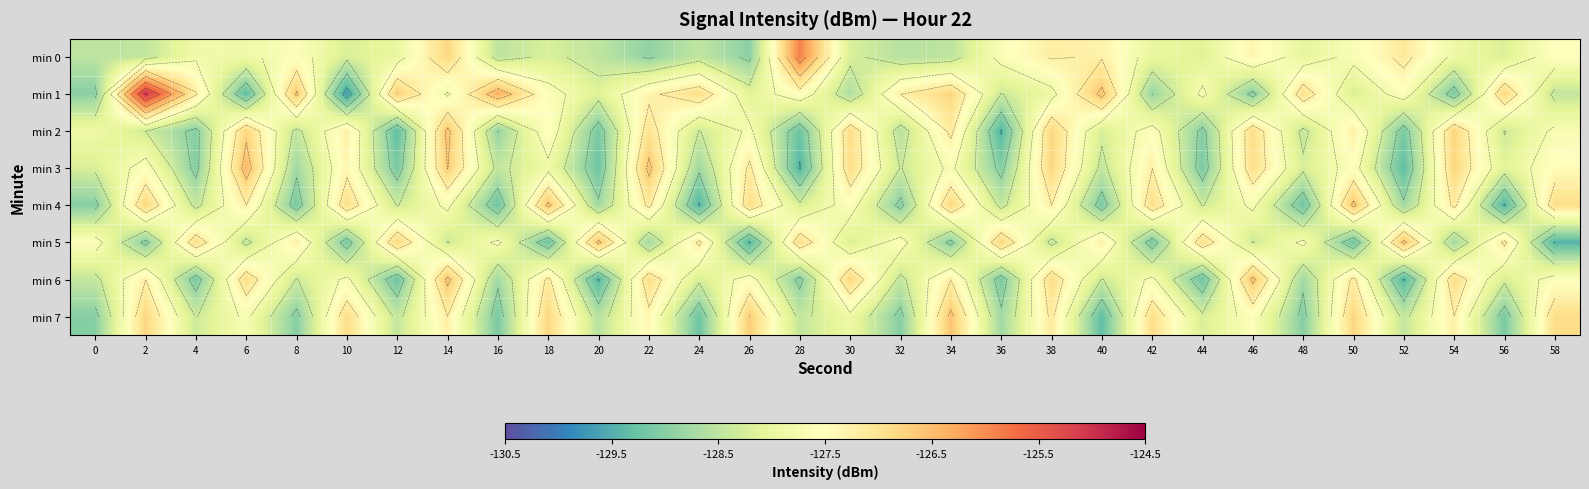

Is the value of min 4 at 30 greater than the value of min 7 at 30?

Yes